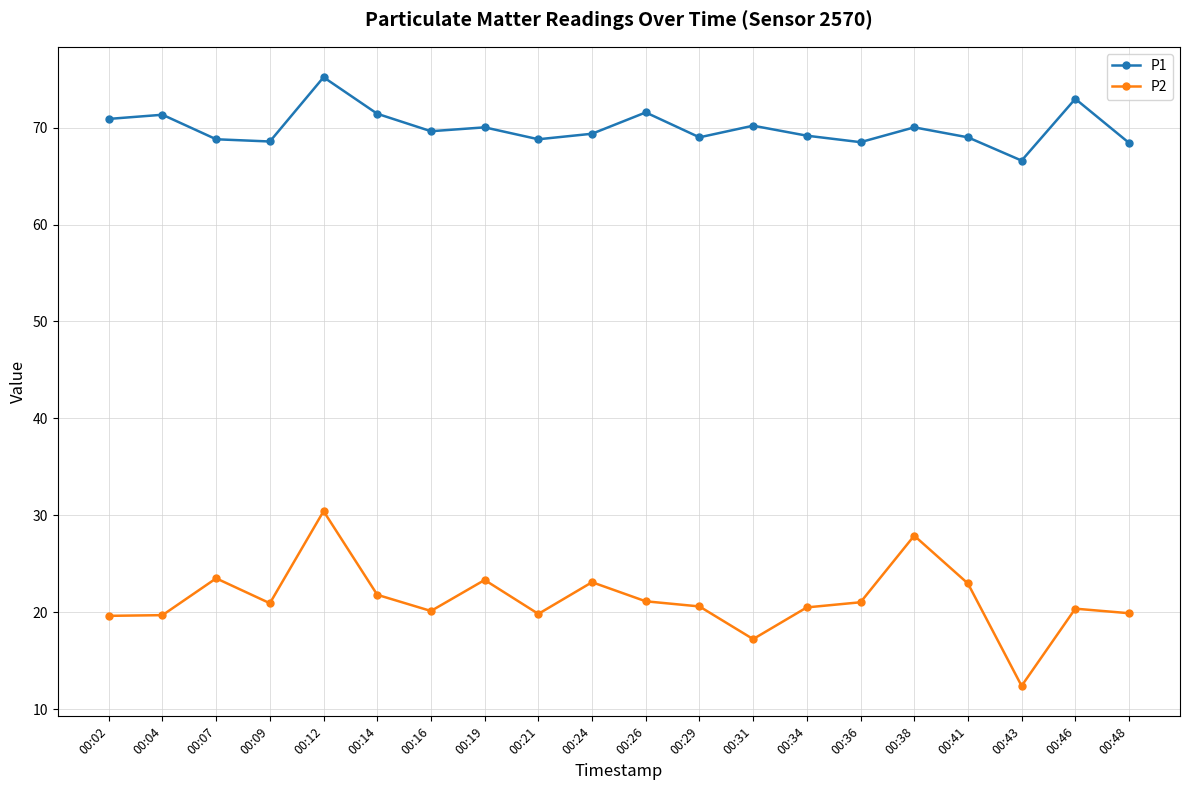

At which category is the sum across all series the highest?

00:12